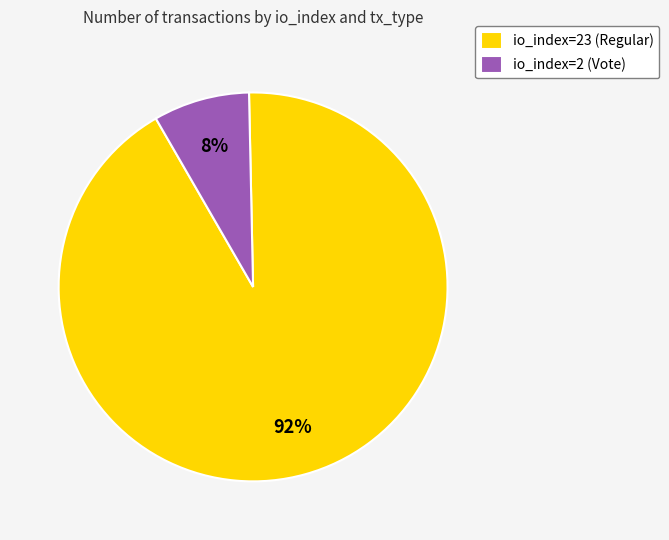

To the nearest percent, what portion does io_index=23 (Regular) represent?

92%